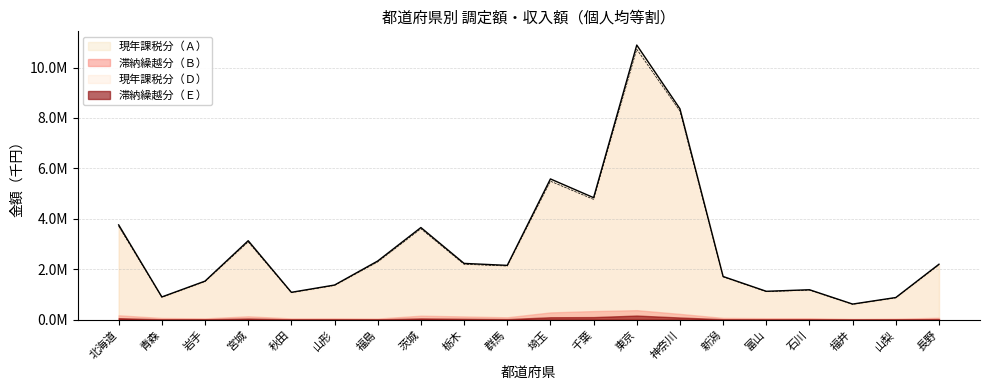

True or false: 現年課税分（Ａ） has more than 0 interior local peaks.

True